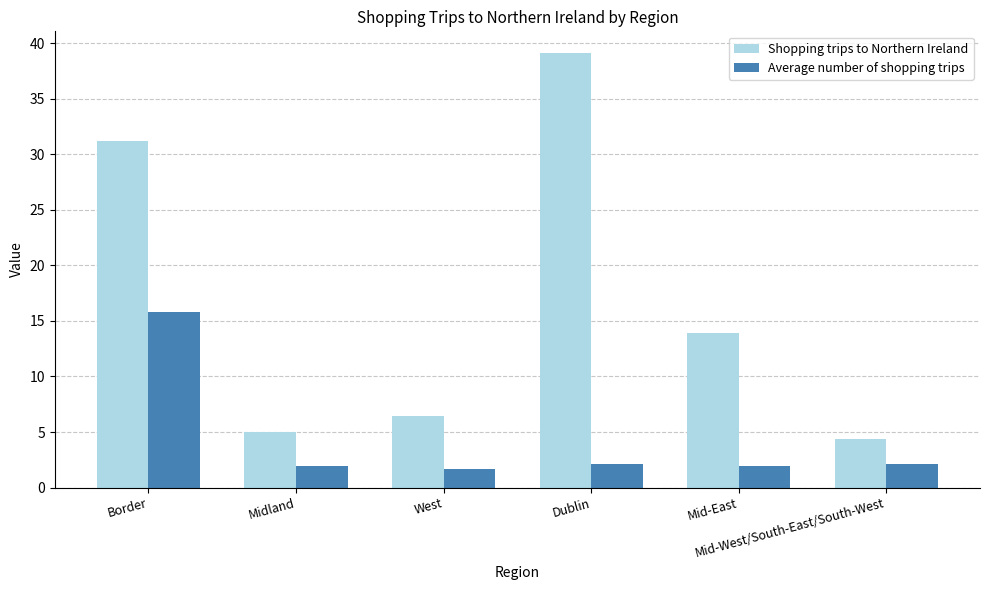

At which label does Shopping trips to Northern Ireland reach its peak?

Dublin